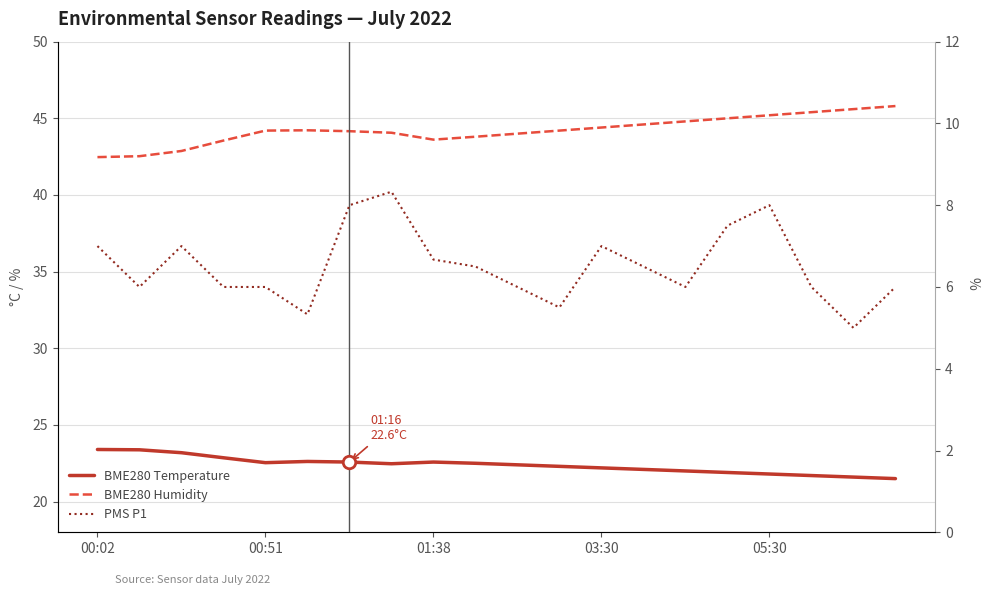

The PMS P1 series shows 9.2 at 03:30. True or false?

False